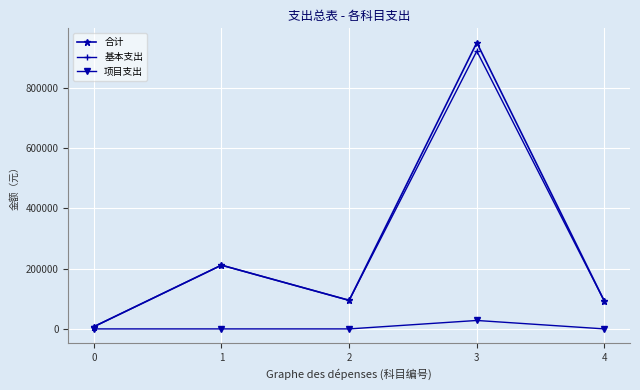

What is the difference between the highest and lowest values at 1?

211381.0